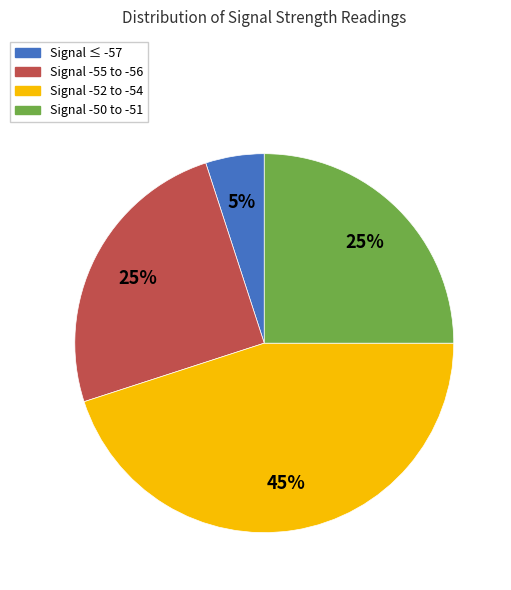

Approximately how many times larger is the value at Signal -55 to -56 compared to Signal -52 to -54?

0.6